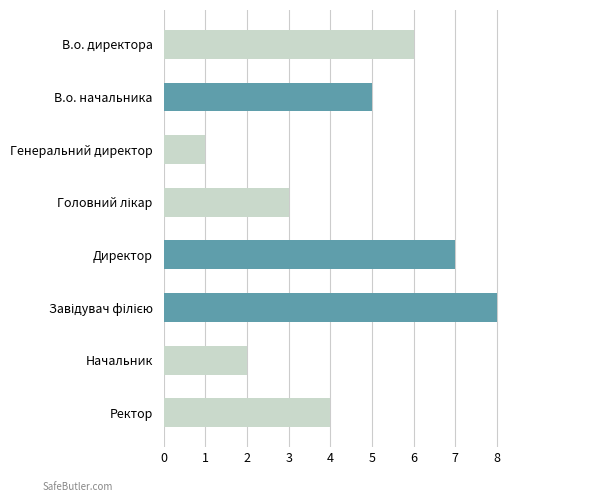

What is the greatest value displayed?

8